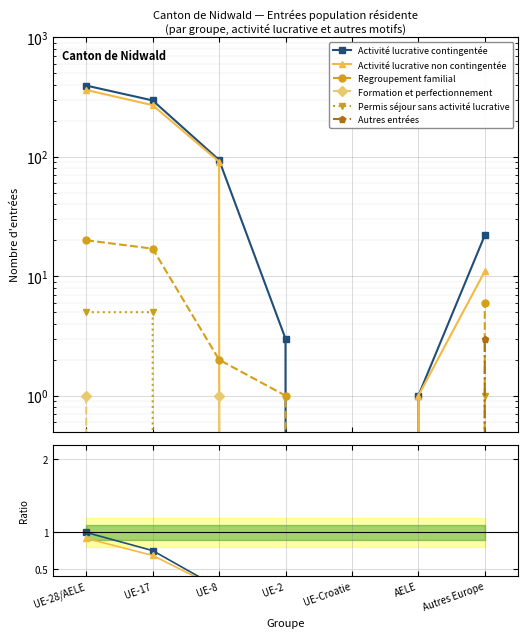

True or false: Regroupement familial and Autres entrées intersect in this chart.

False